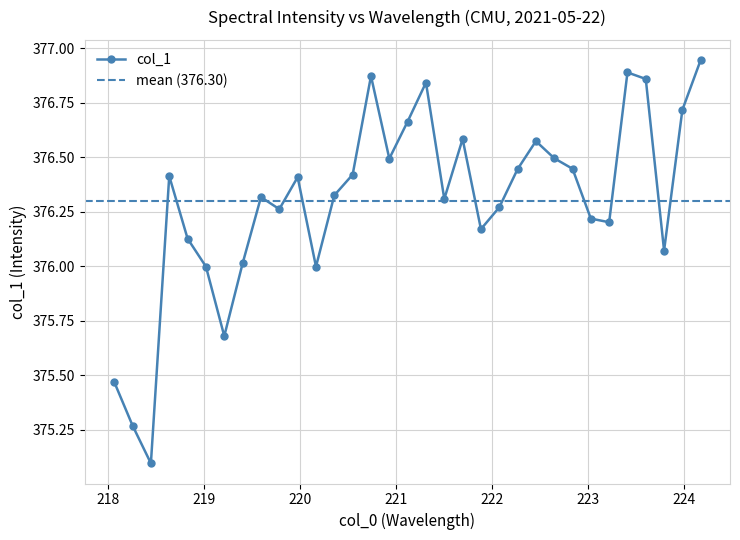

What is the value of the col_1 point at the 8th from the left?

376.0